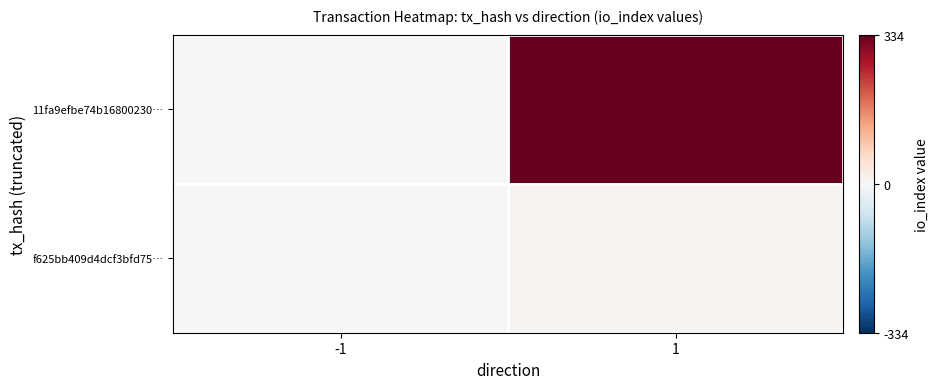

What is the spread (max minus min) of values at -1?

2